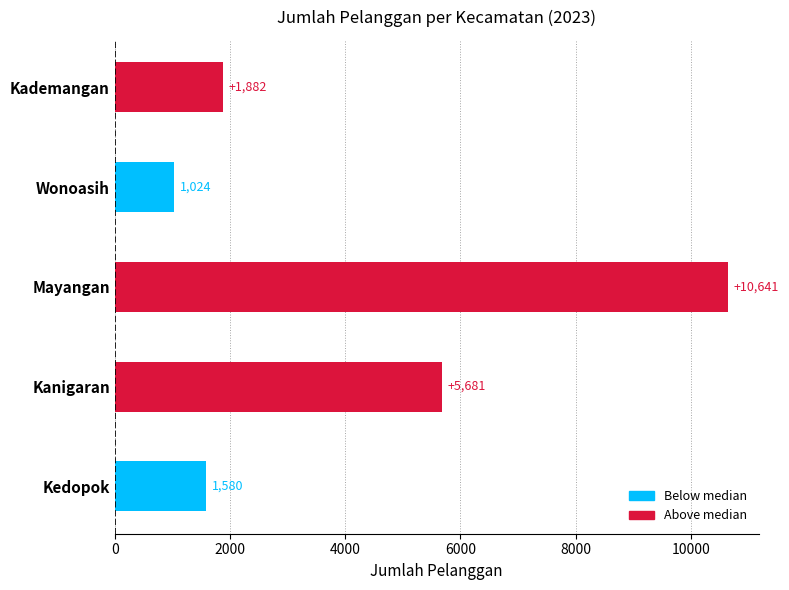

How many bars are there in total?

5